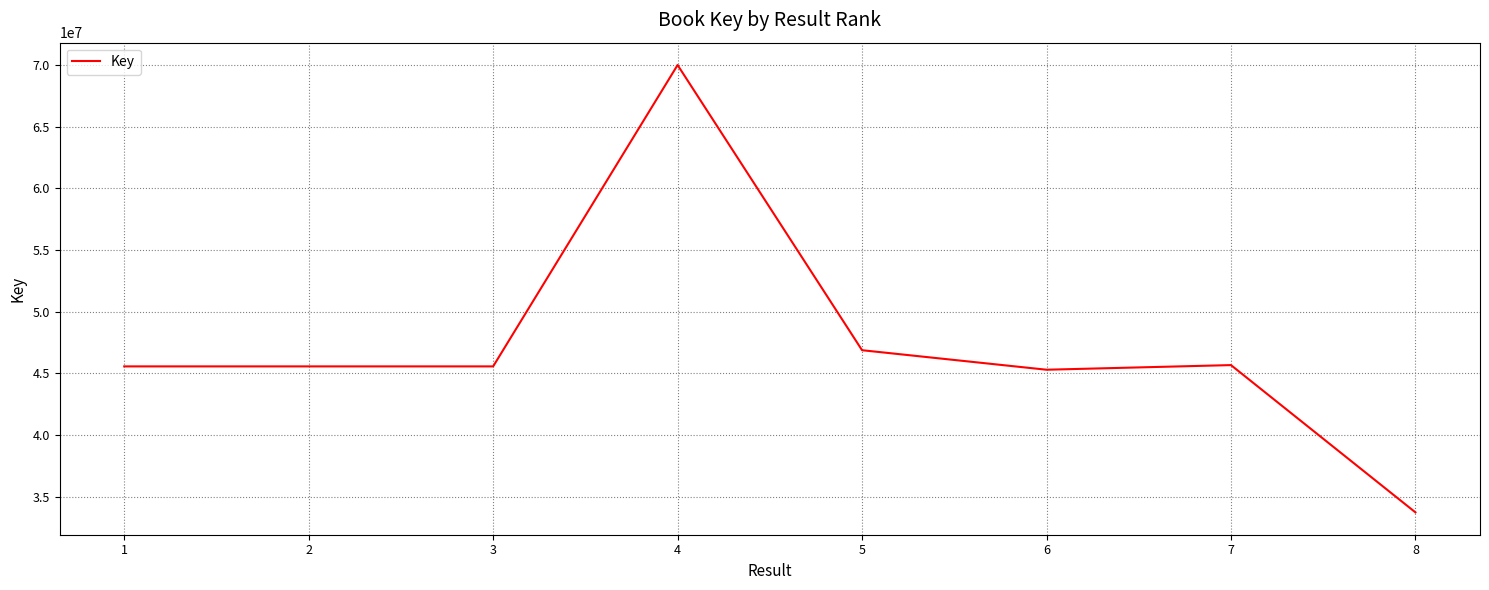

The value at 1 is 45560835. True or false?

True